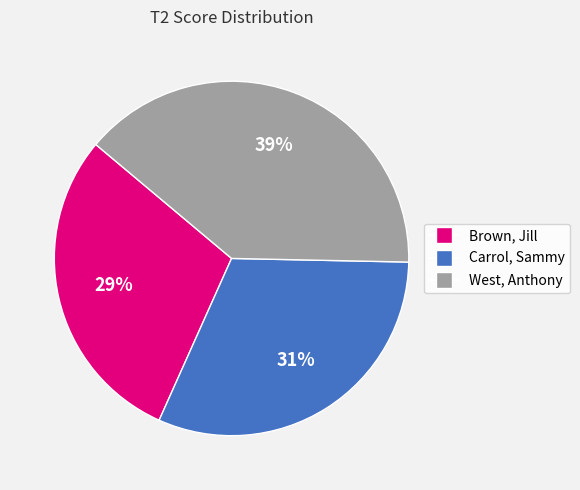

Which has a higher value, Carrol, Sammy or West, Anthony?

West, Anthony